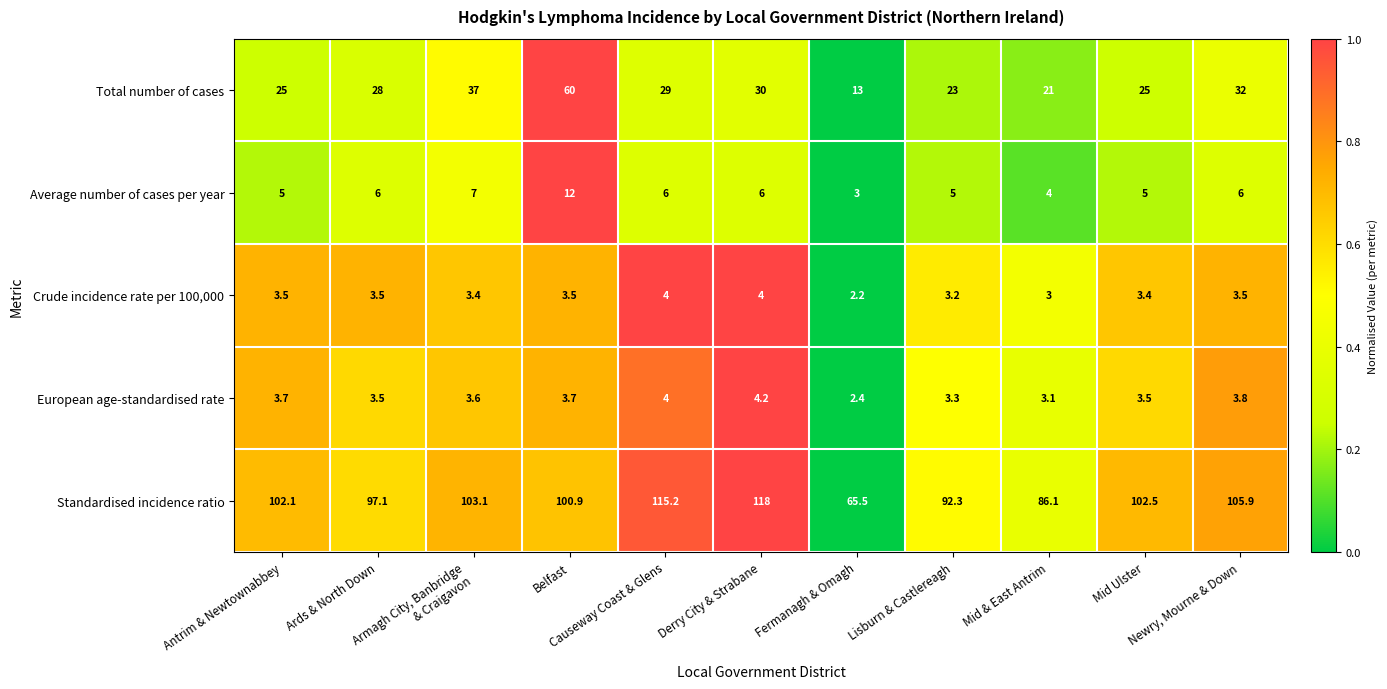

How many data points does each series have?

11